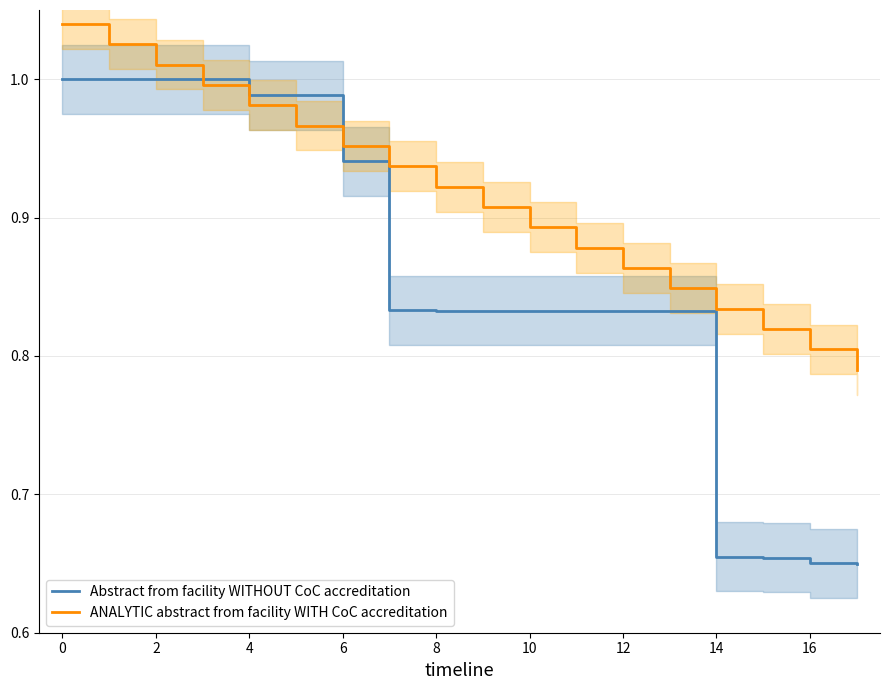

True or false: Abstract from facility WITHOUT CoC accreditation has more than 2 interior local peaks.

False